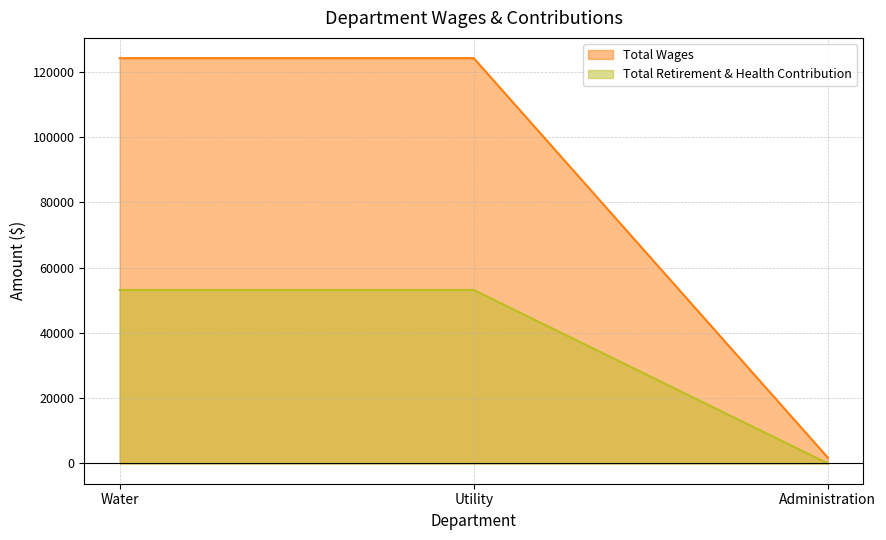

What is the label of the 1st point from the left?

Water